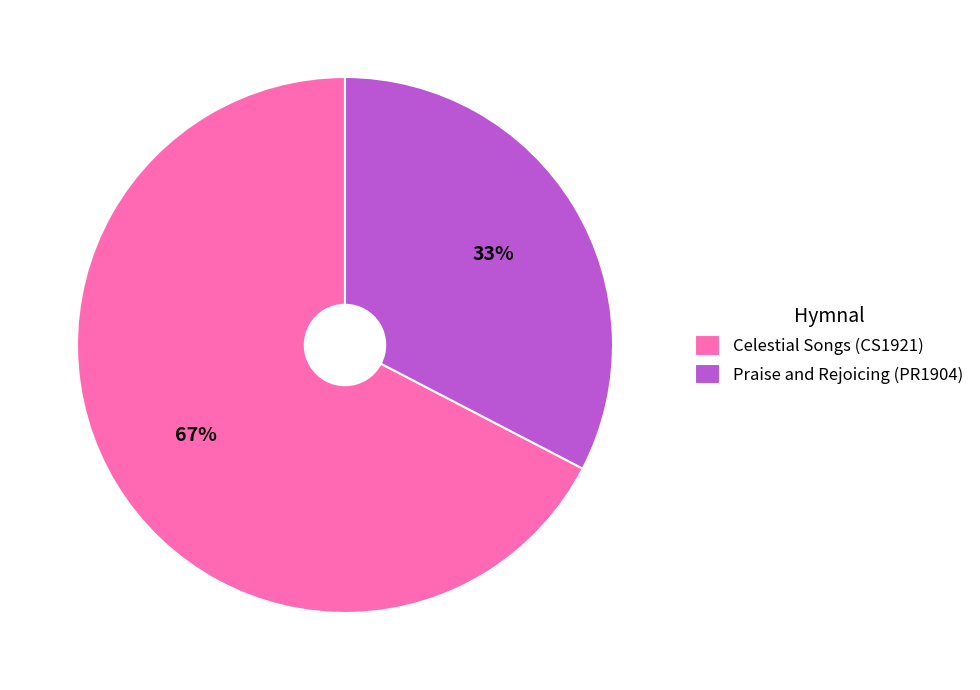

Does any single category account for the majority?

Yes